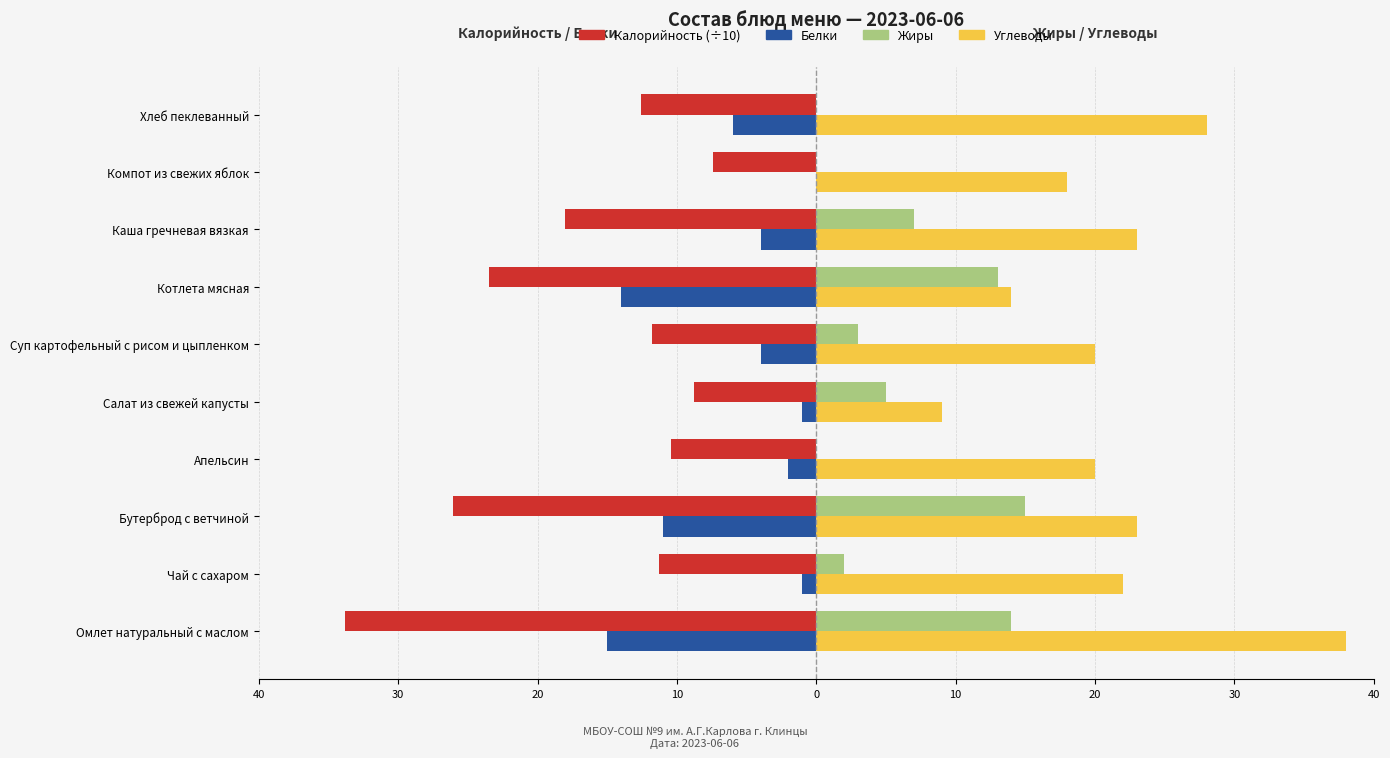

What is the sum of all Жиры values?

59.0